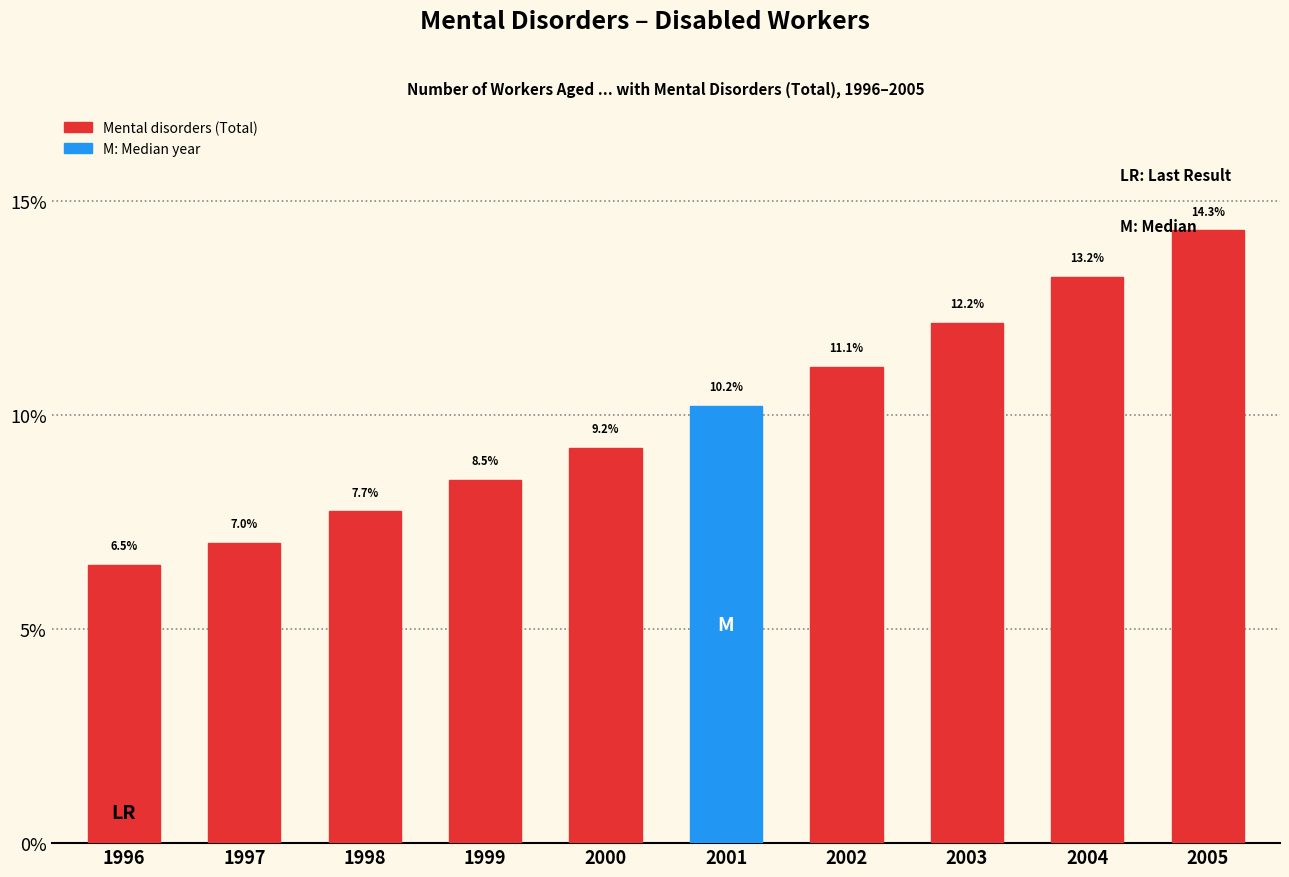

Reading left to right, list all the values displayed in this chart.

6.5	7.0	7.7	8.5	9.2	10.2	11.1	12.2	13.2	14.3